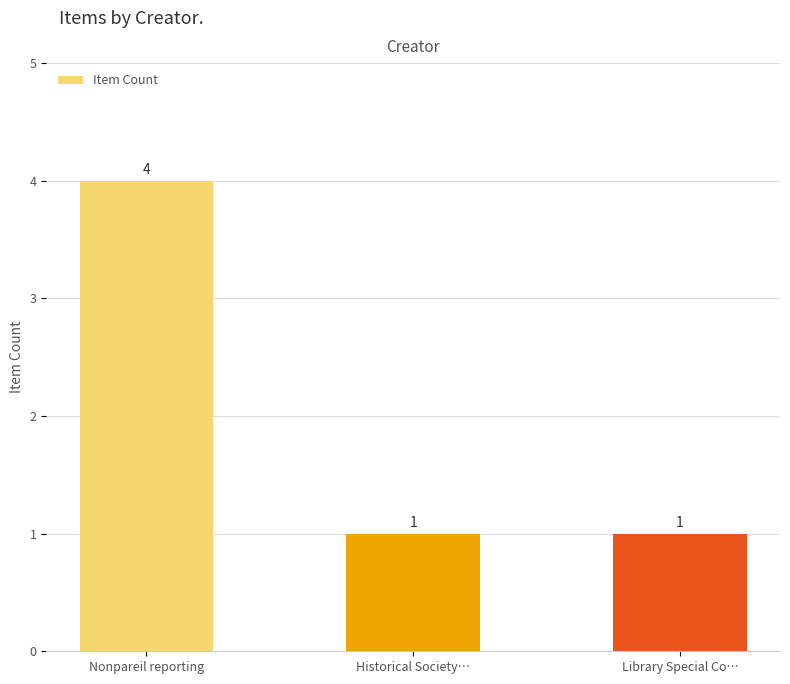

What is the smallest value displayed?

1